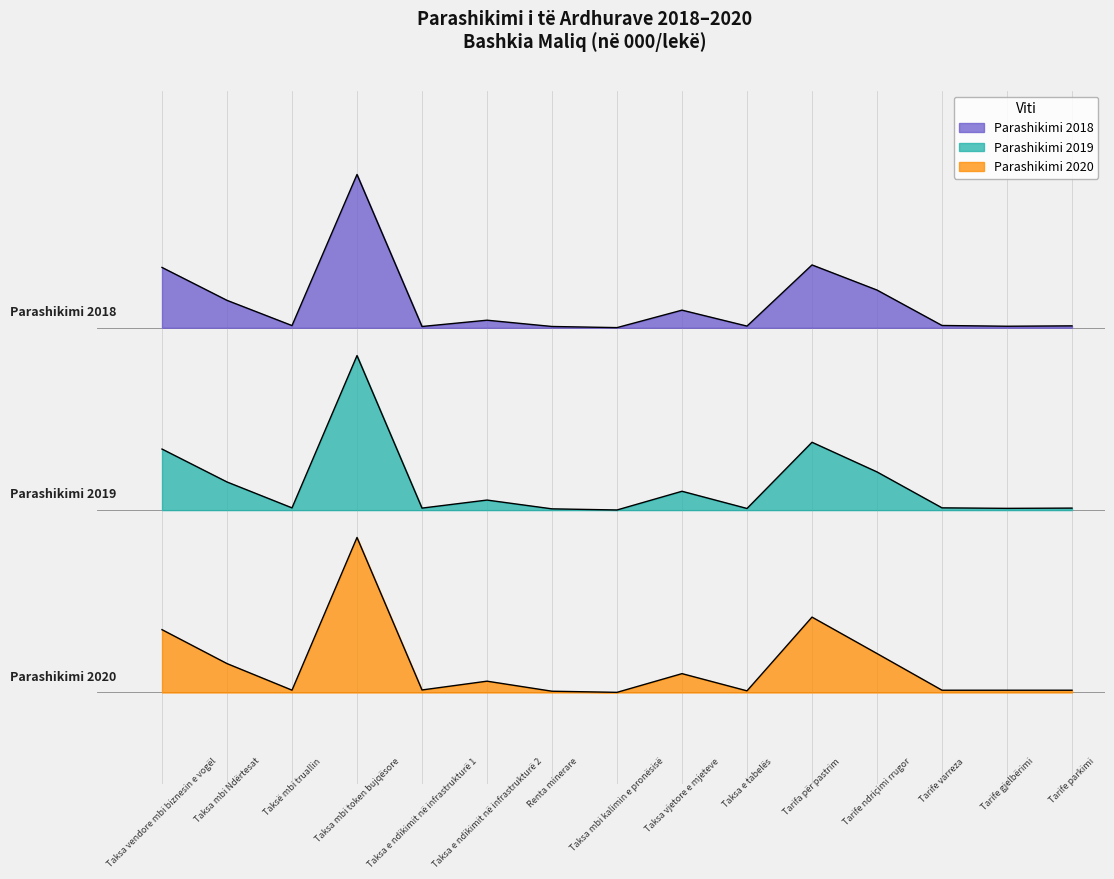

Between 0 and 14, which series saw the biggest shift?

Parashikimi 2020